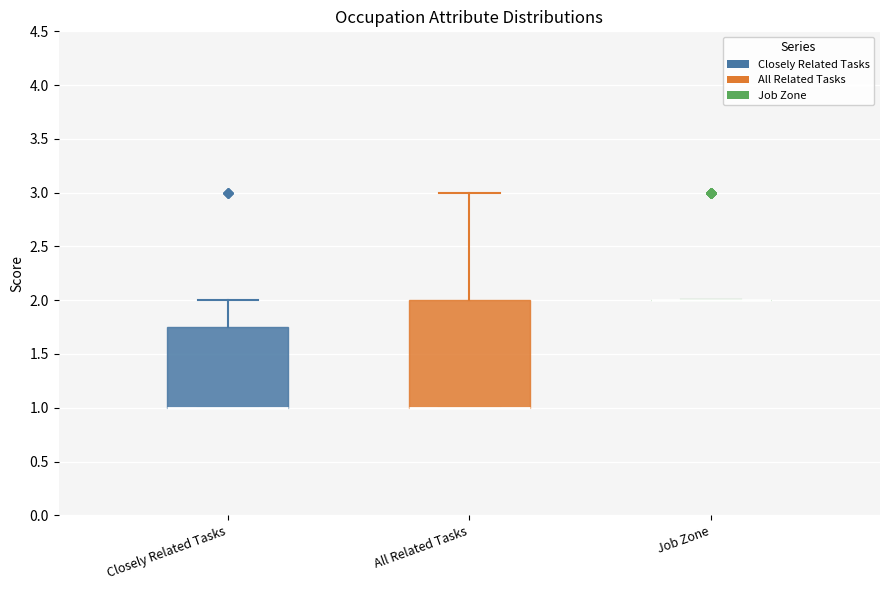

Reading left to right, transcribe this box plot: for each box, give where its median line is, the range the box spans, and where its two whiskers end, as read against the y-axis. The values are not printed on the chart, so give them approximately, as read against the axis.

Closely Related Tasks: median 1.00 (drawn on the box's lower edge), box 1.00 to 1.75, whiskers 1.00 to 2.00
All Related Tasks: median 1.00 (drawn on the box's lower edge), box 1.00 to 2.00, whiskers 1.00 to 3.00
Job Zone: box collapsed to a line at 2.00, whiskers 2.00 to 2.00